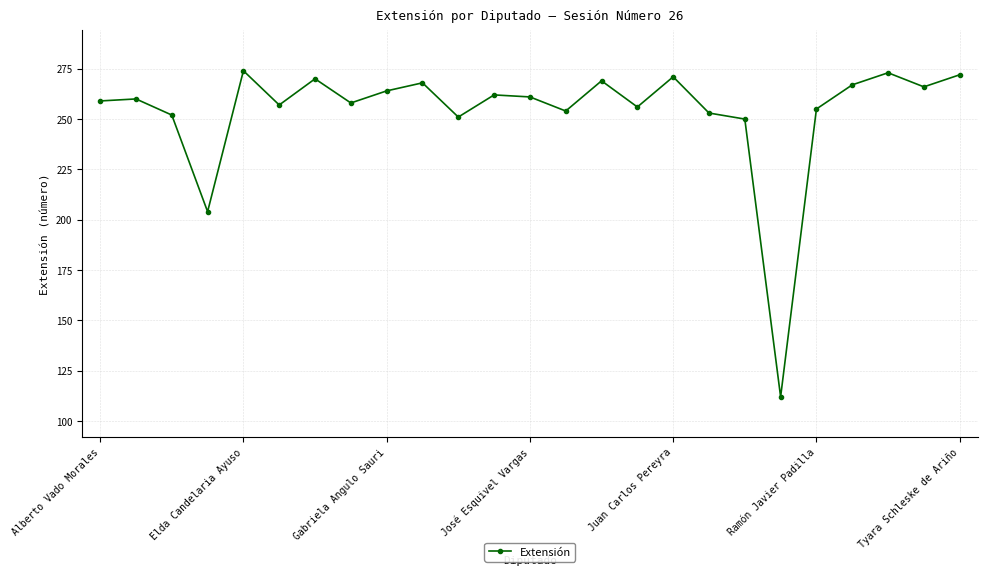

True or false: the data has more than 1 interior local peaks.

True